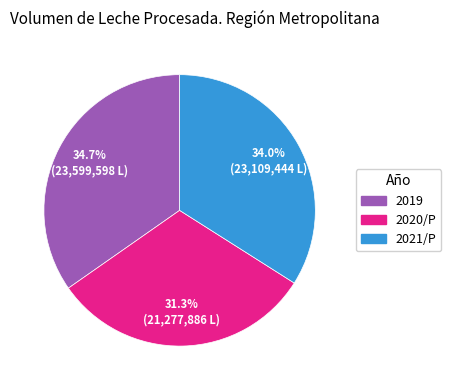

Is there a majority slice in this chart?

No